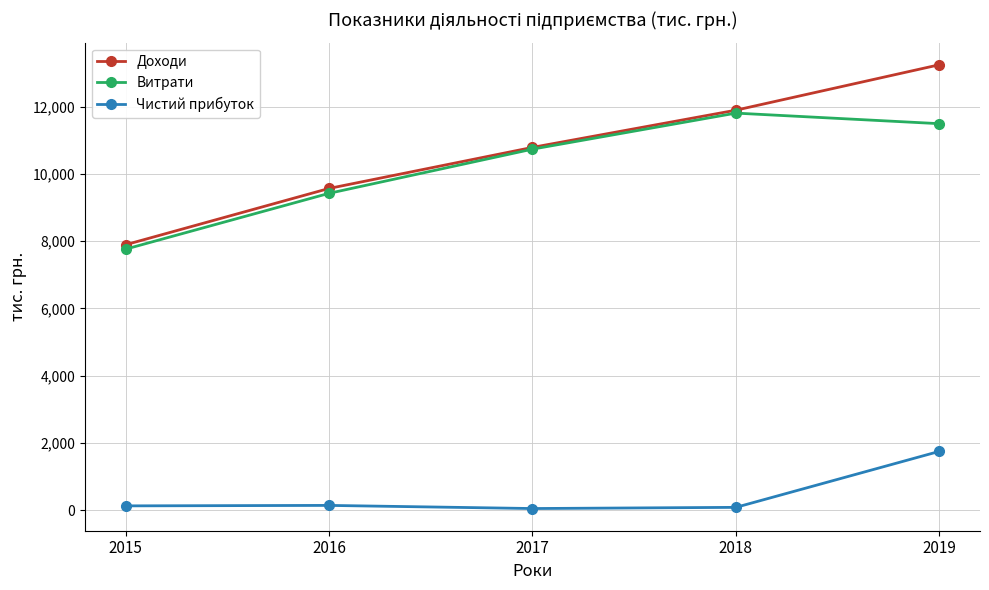

True or false: Чистий прибуток and Витрати intersect in this chart.

False